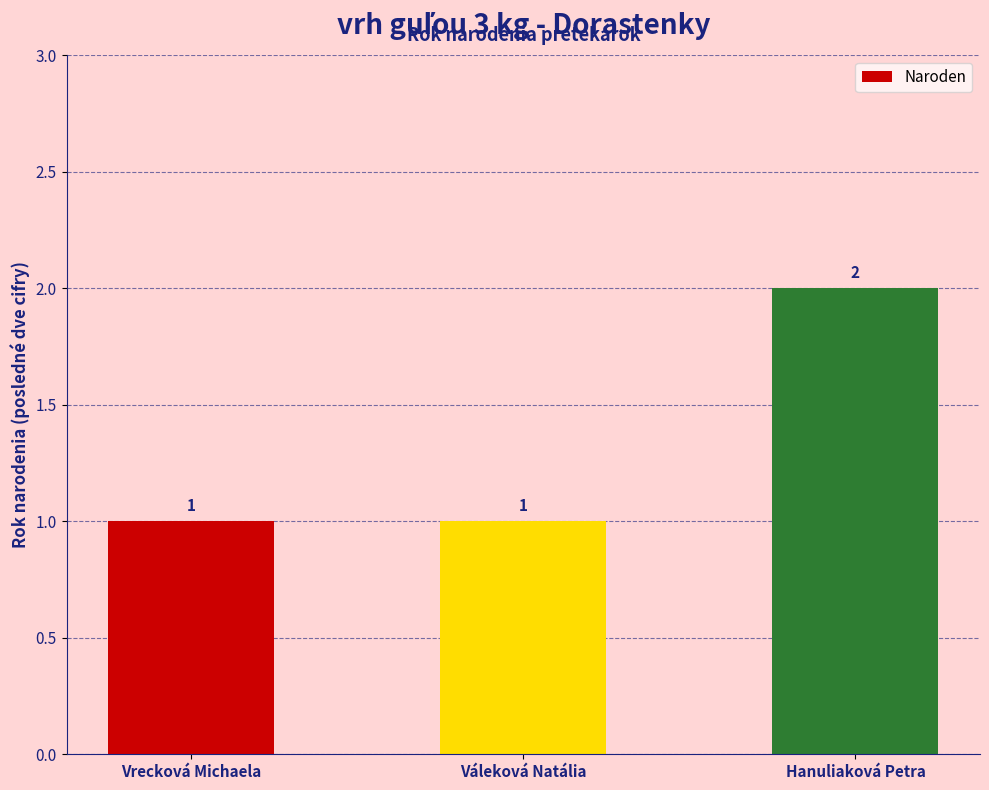

What is the value of the 2nd bar from the left?

1